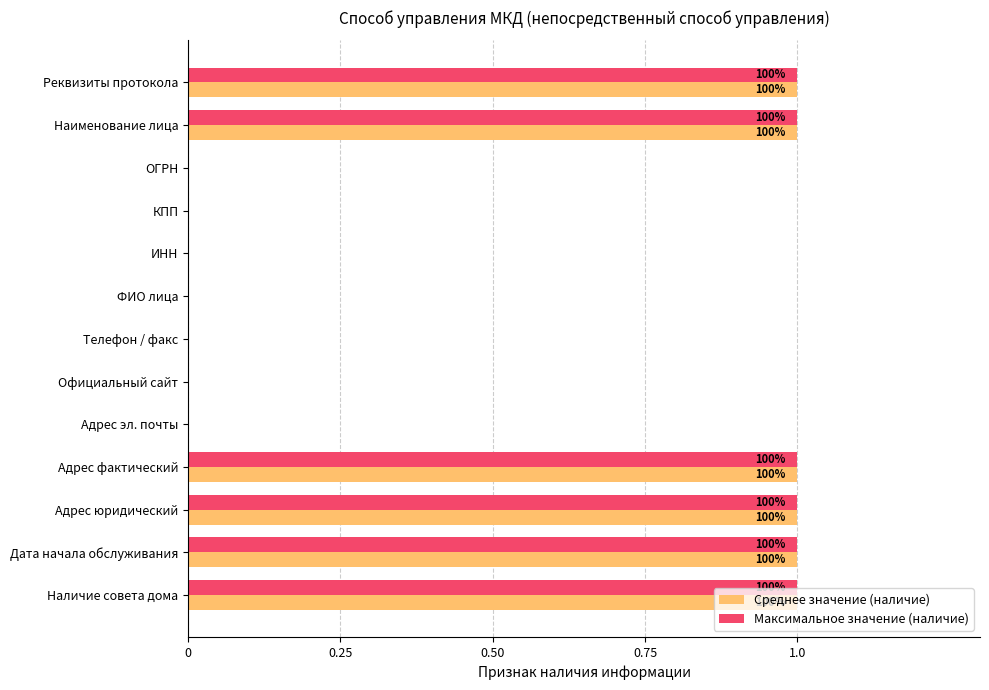

Is it true that Среднее значение (наличие) equals 0 at ИНН?

True